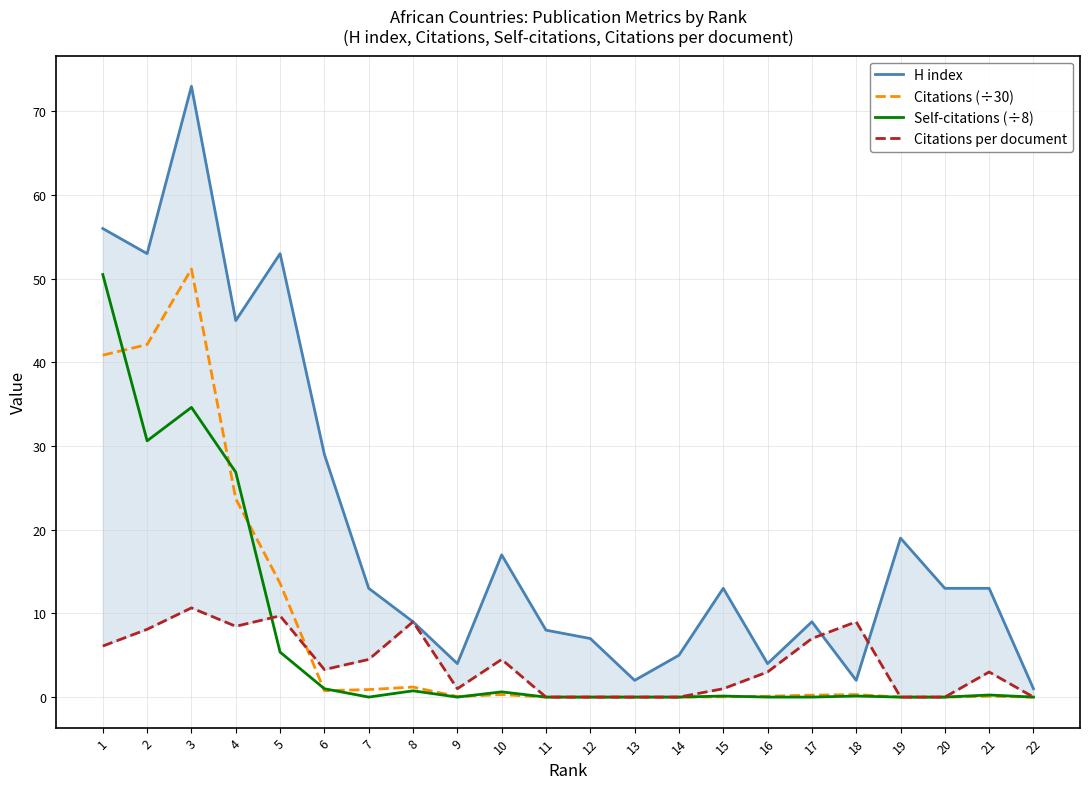

Where is the first local minimum for H index?

2